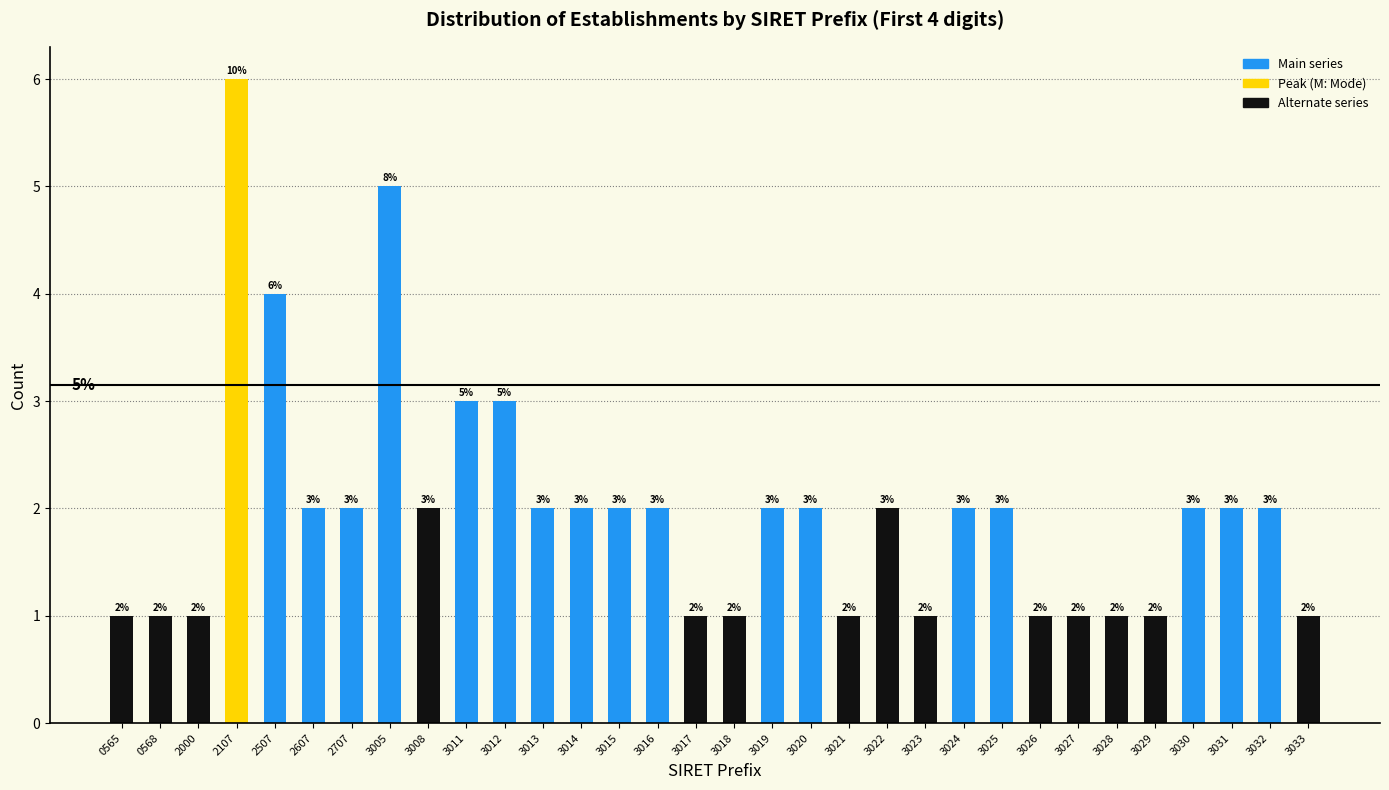

Reading left to right, what are all the values shown in this chart?

0565=1	0568=1	2000=1	2107=6	2507=4	2607=2	2707=2	3005=5	3008=2	3011=3	3012=3	3013=2	3014=2	3015=2	3016=2	3017=1	3018=1	3019=2	3020=2	3021=1	3022=2	3023=1	3024=2	3025=2	3026=1	3027=1	3028=1	3029=1	3030=2	3031=2	3032=2	3033=1